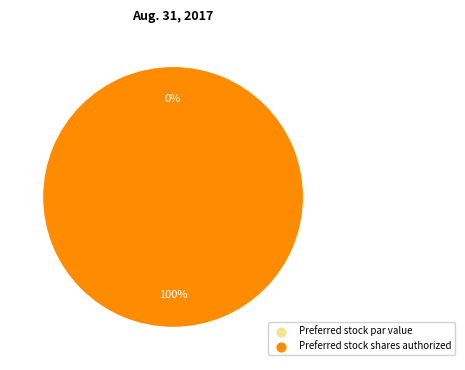

True or false: Preferred stock par value accounts for 0% of the total.

True